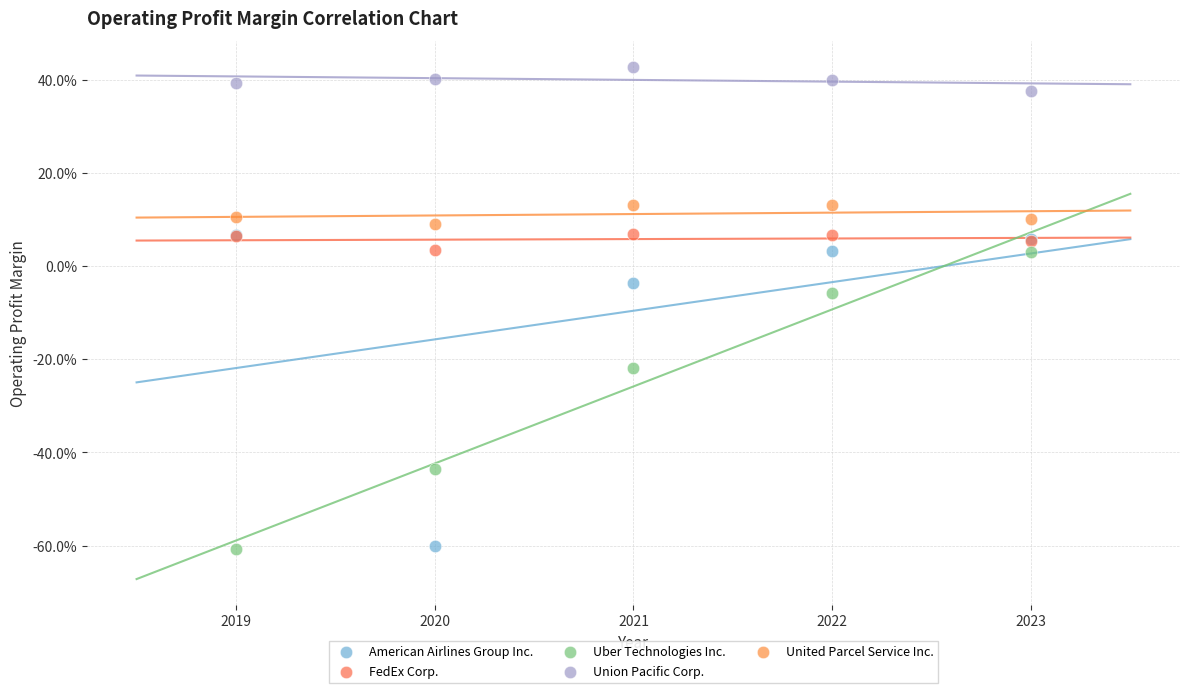

What are all the series names shown in the legend?

American Airlines Group Inc., FedEx Corp., Uber Technologies Inc., Union Pacific Corp., United Parcel Service Inc.